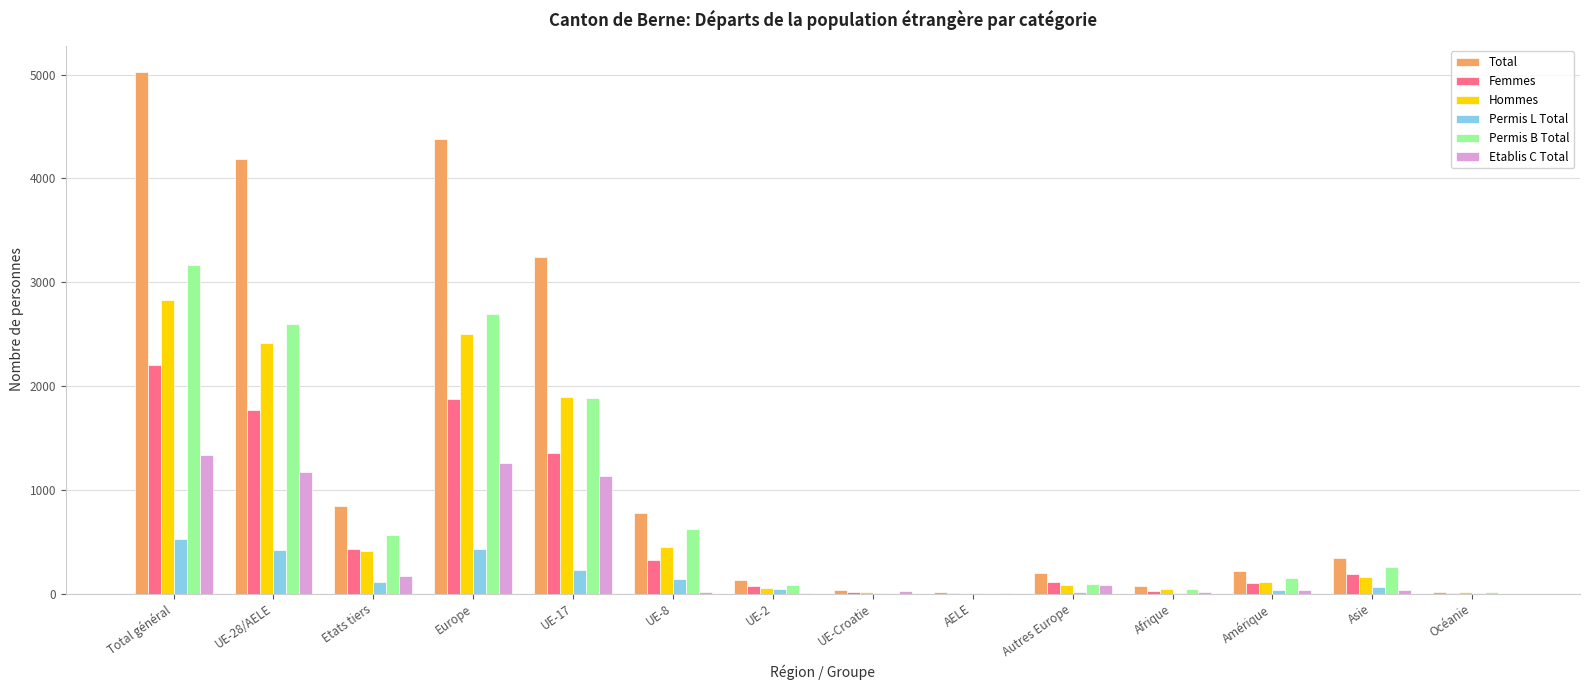

Where does the Permis B Total series first go above 255?

Total général